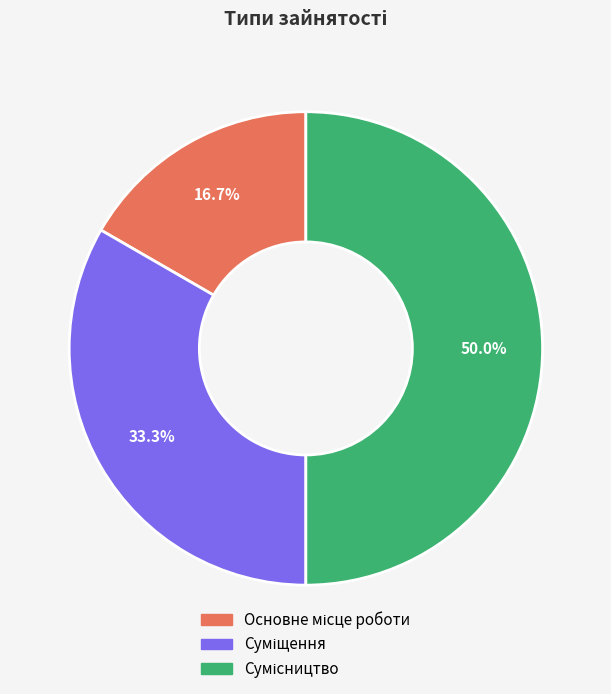

How many slices are in this pie chart?

3